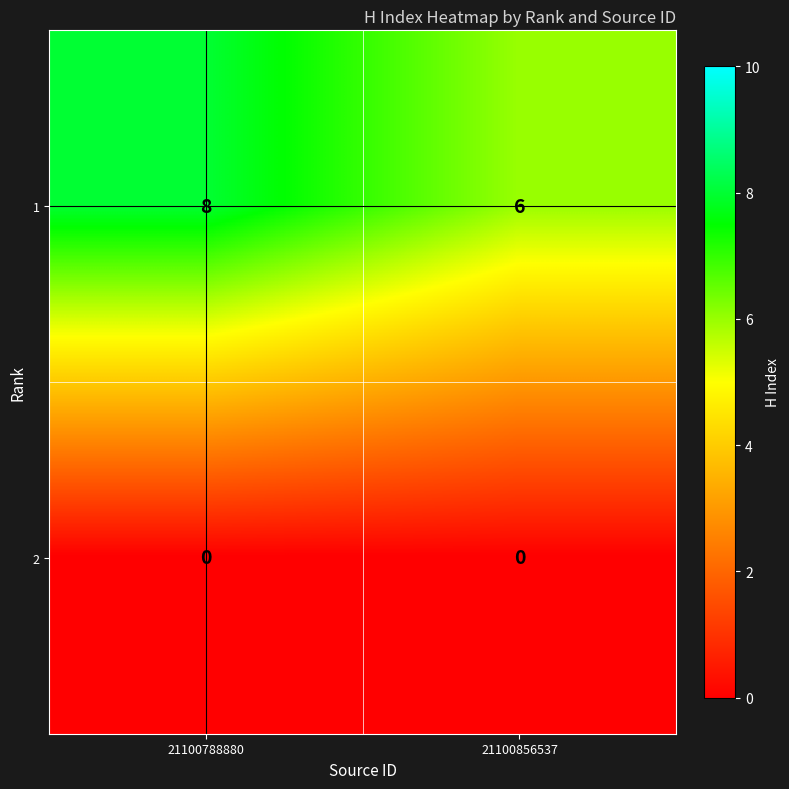

Which series changed the most between 21100788880 and 21100856537?

1